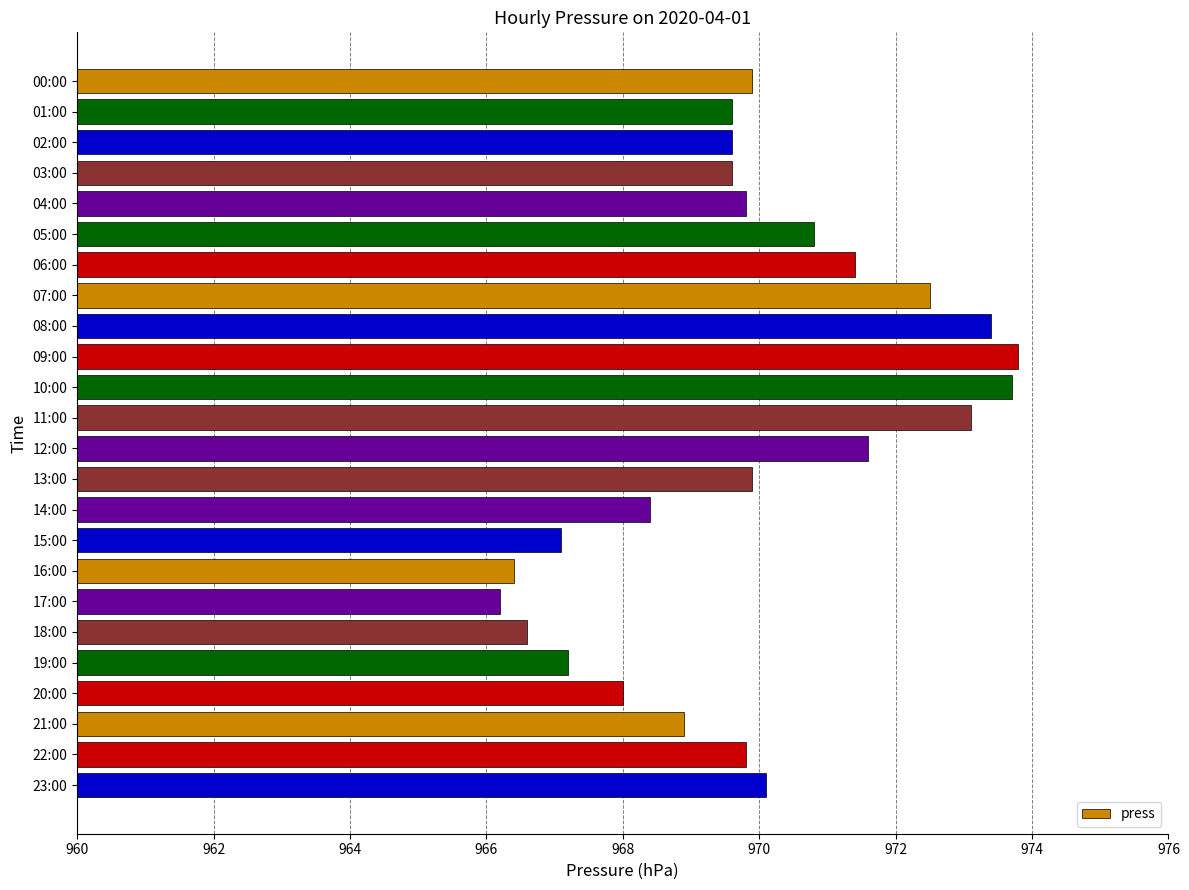

What is the maximum value shown in the chart?

973.8